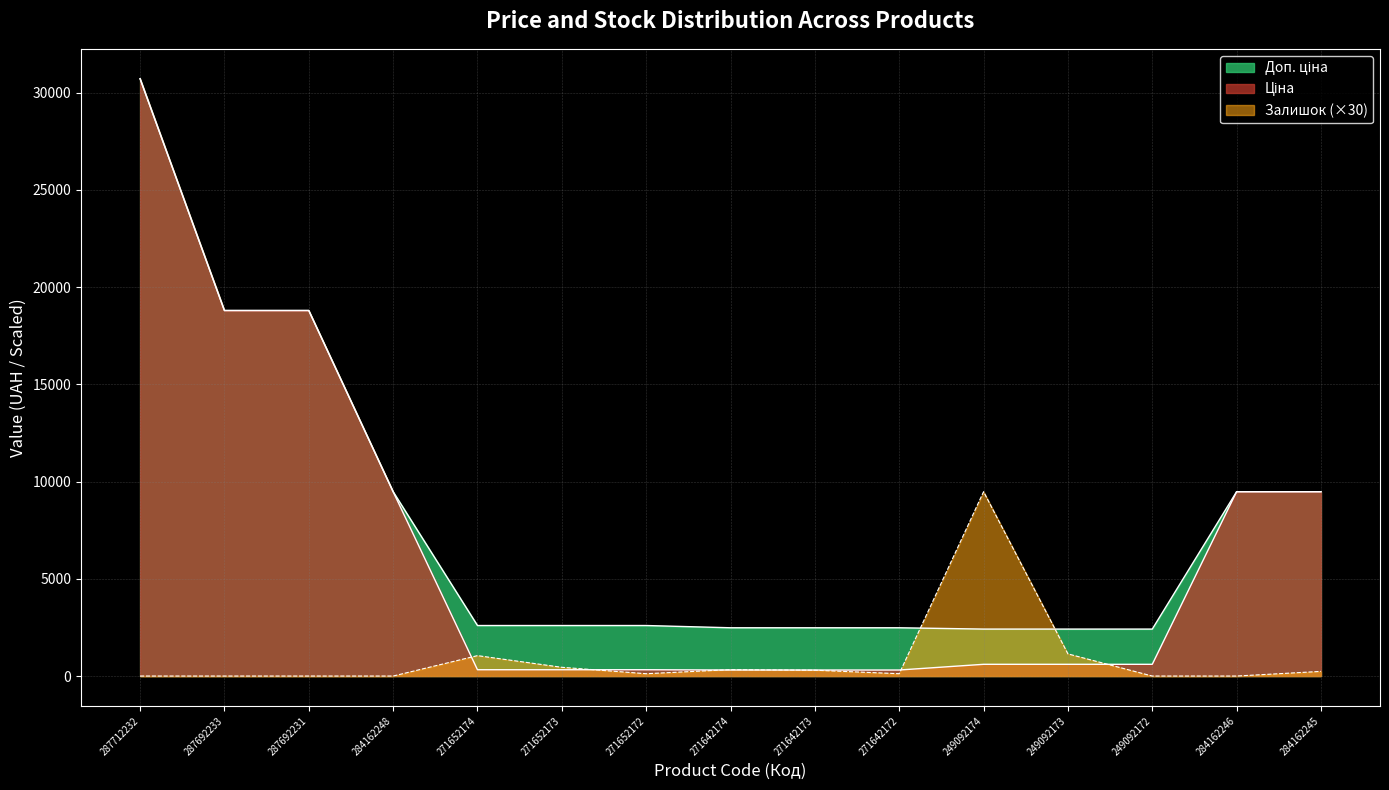

Is it true that Залишок equals 0.0 at 287692233?

True